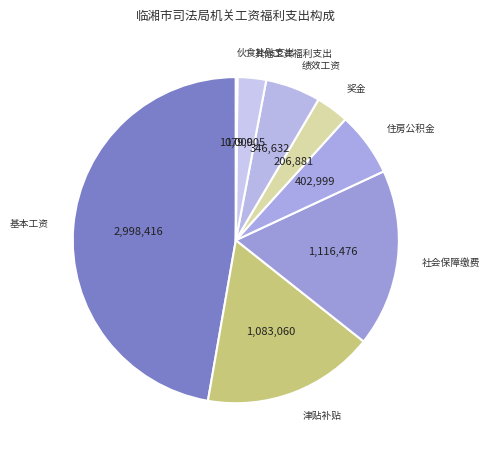

Which has a higher value, 其他工资福利支出 or 基本工资?

基本工资